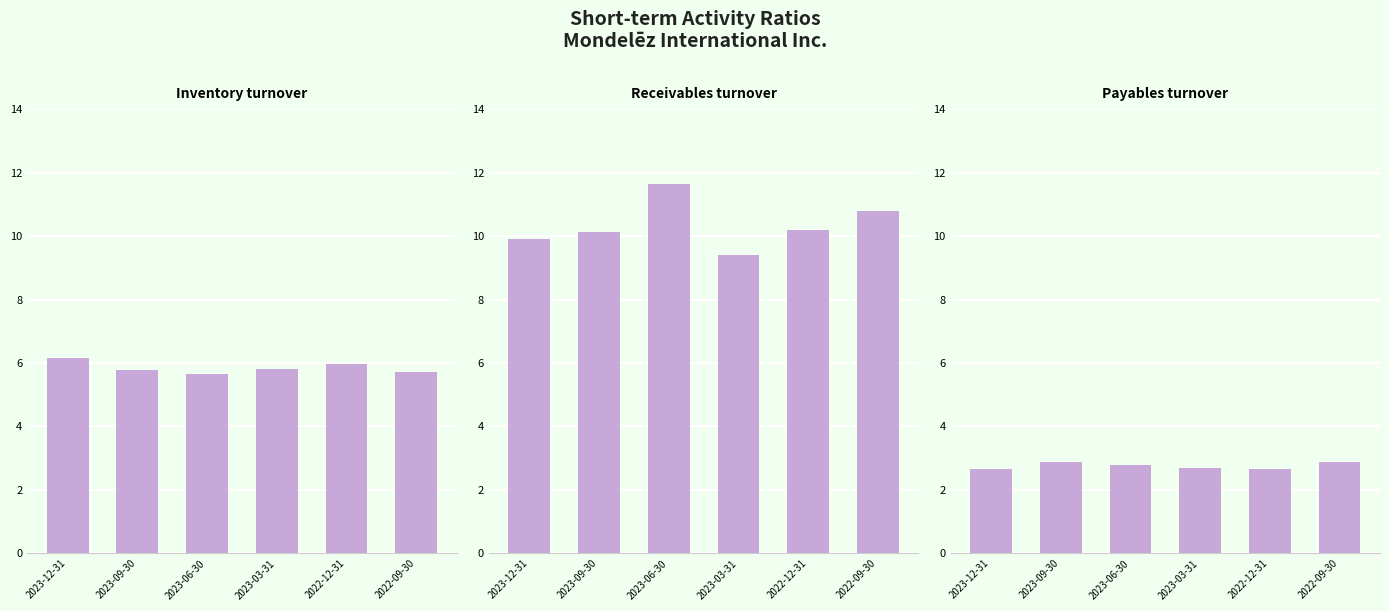

Which series has the largest total across all categories?

Receivables turnover